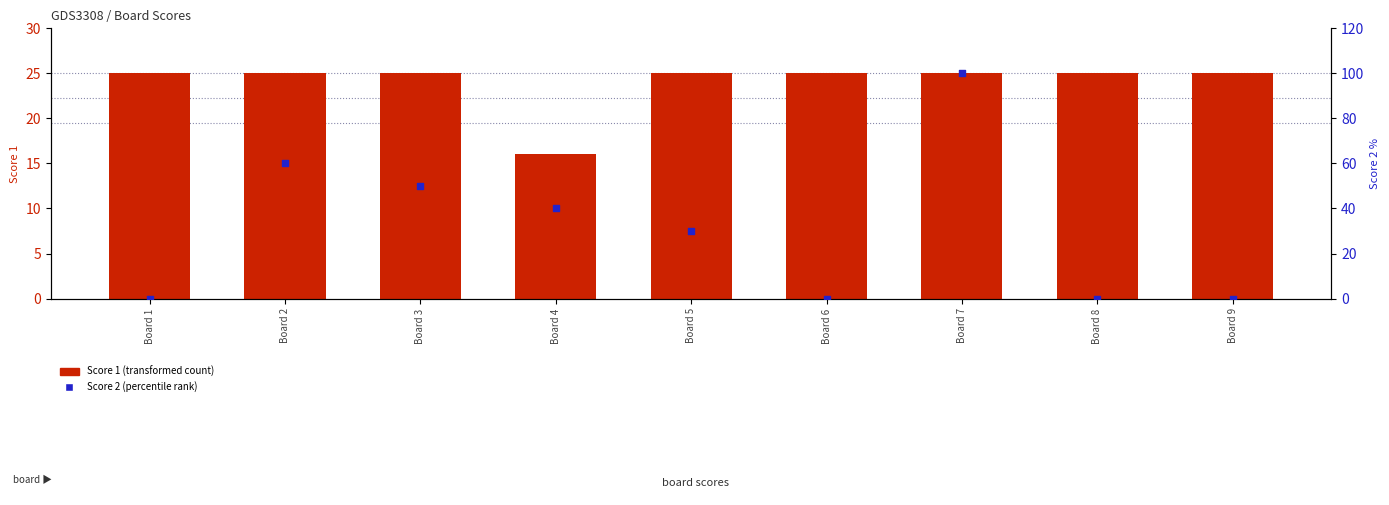

What is the total value across all series at Board 1?

25